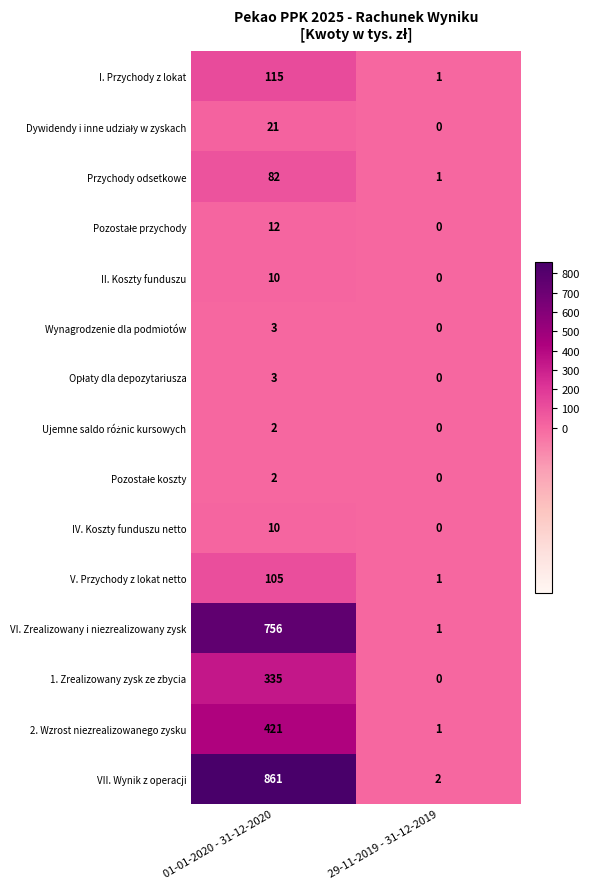

What is the spread (max minus min) of values at 01-01-2020 - 31-12-2020?

859